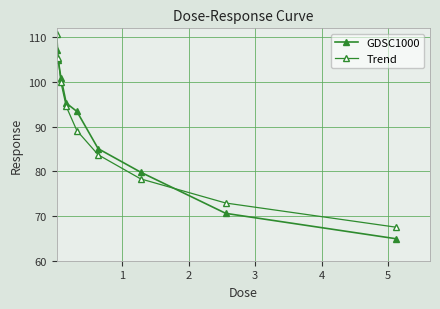

How many intersections are there between Trend and GDSC1000?

2